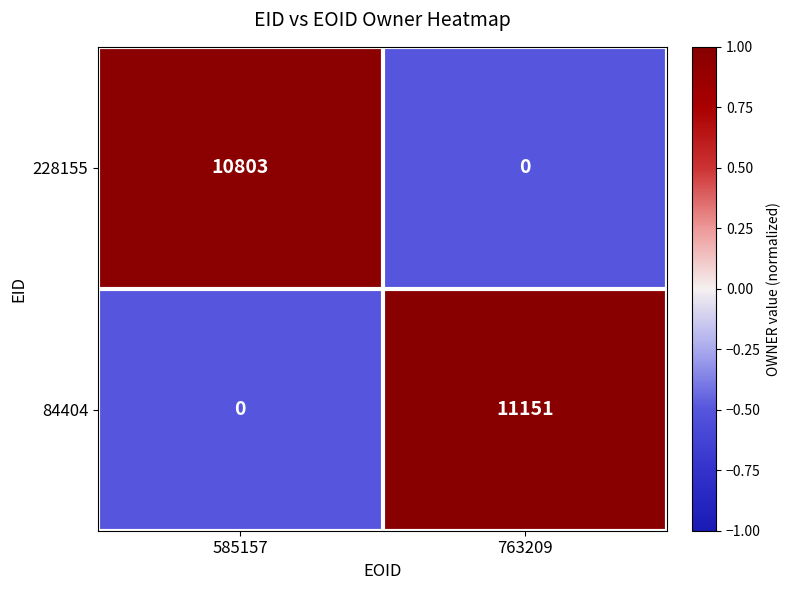

Reading left to right, what are all the values shown in this chart?

228155: 585157=10803	763209=0
84404: 585157=0	763209=11151